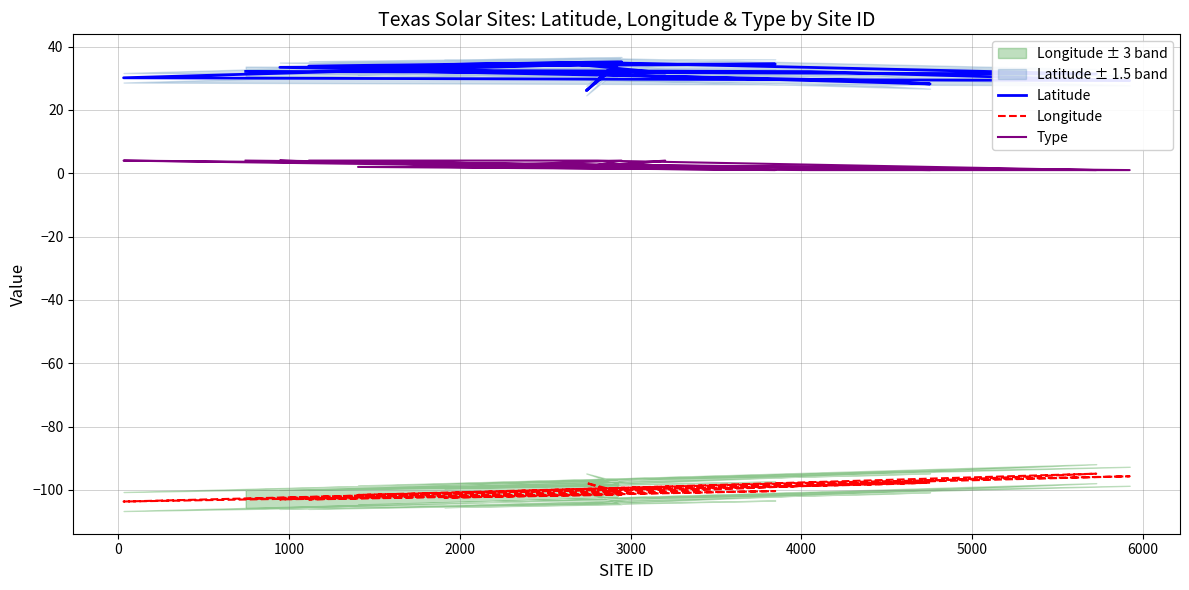

What is the sum of all Longitude values?

-2002.6